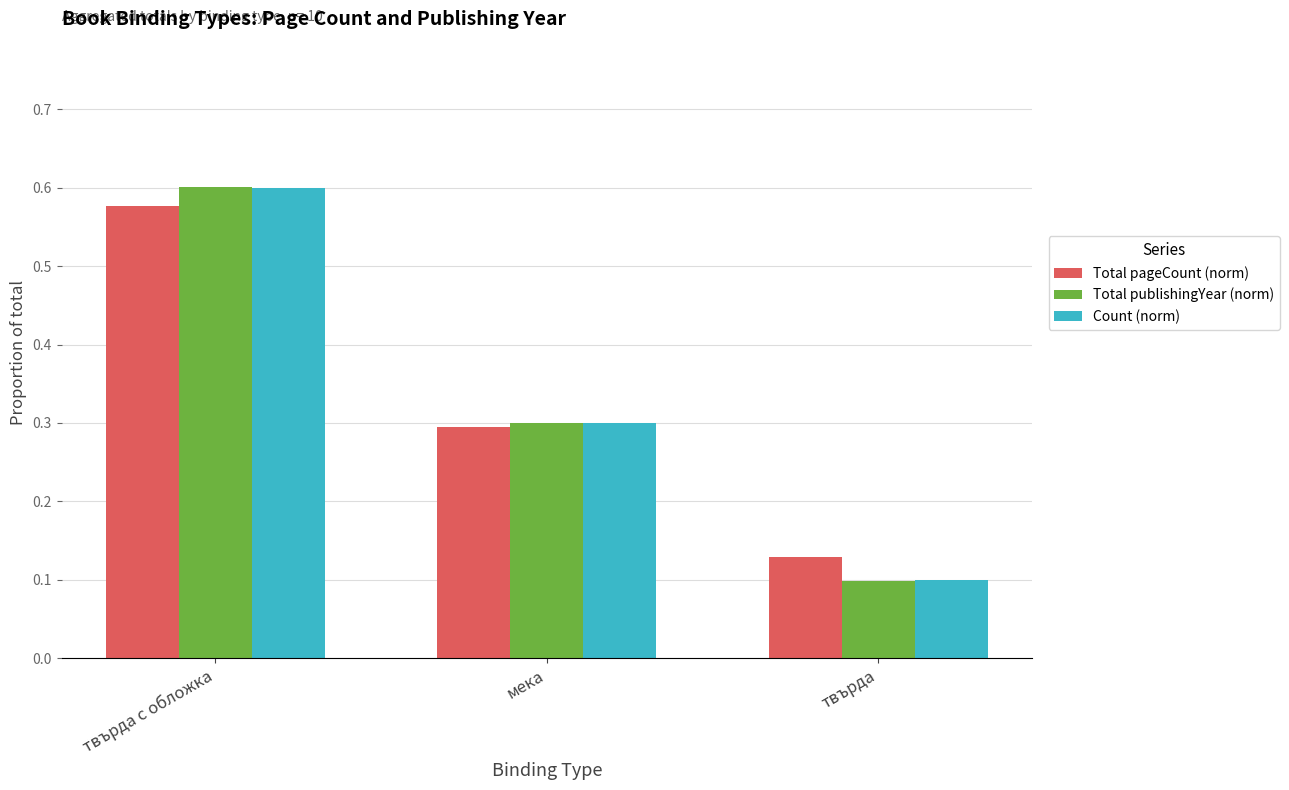

How many groups of bars are there?

3